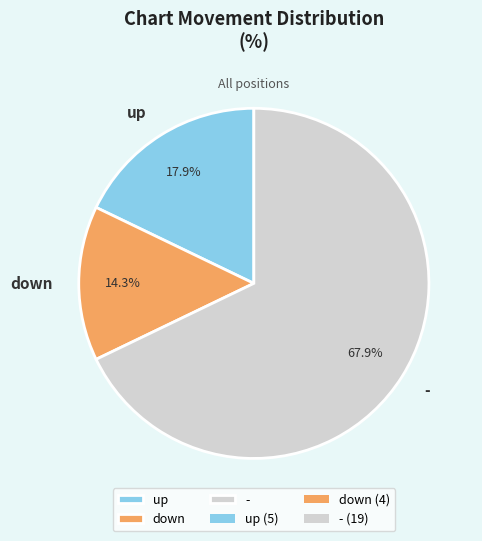

What percentage is the down slice, to the nearest percent?

14%